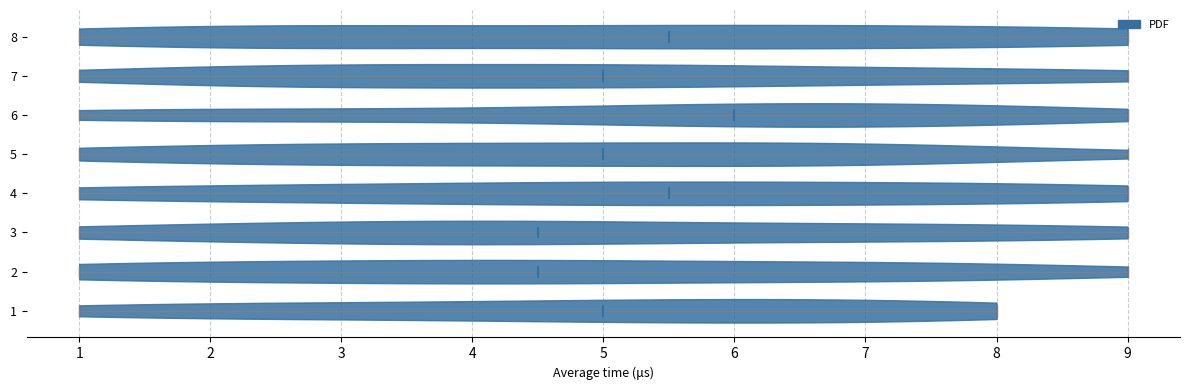

Reading bottom to top, read every violin against the x-axis: where its median line is, and the lowest and highest points it reaches. The values are not printed on the chart, so give them approximately, as read against the axis.

1: median line 5.0, lowest point 1.0, highest point 8.0
2: median line 4.5, lowest point 1.0, highest point 9.0
3: median line 4.5, lowest point 1.0, highest point 9.0
4: median line 5.5, lowest point 1.0, highest point 9.0
5: median line 5.0, lowest point 1.0, highest point 9.0
6: median line 6.0, lowest point 1.0, highest point 9.0
7: median line 5.0, lowest point 1.0, highest point 9.0
8: median line 5.5, lowest point 1.0, highest point 9.0